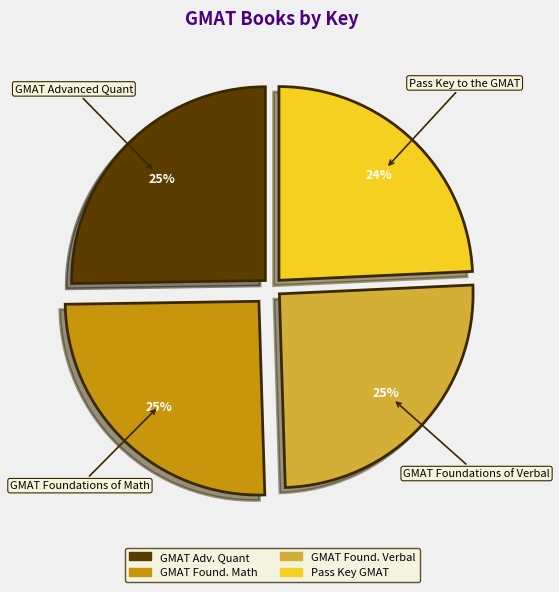

Is there a majority slice in this chart?

No